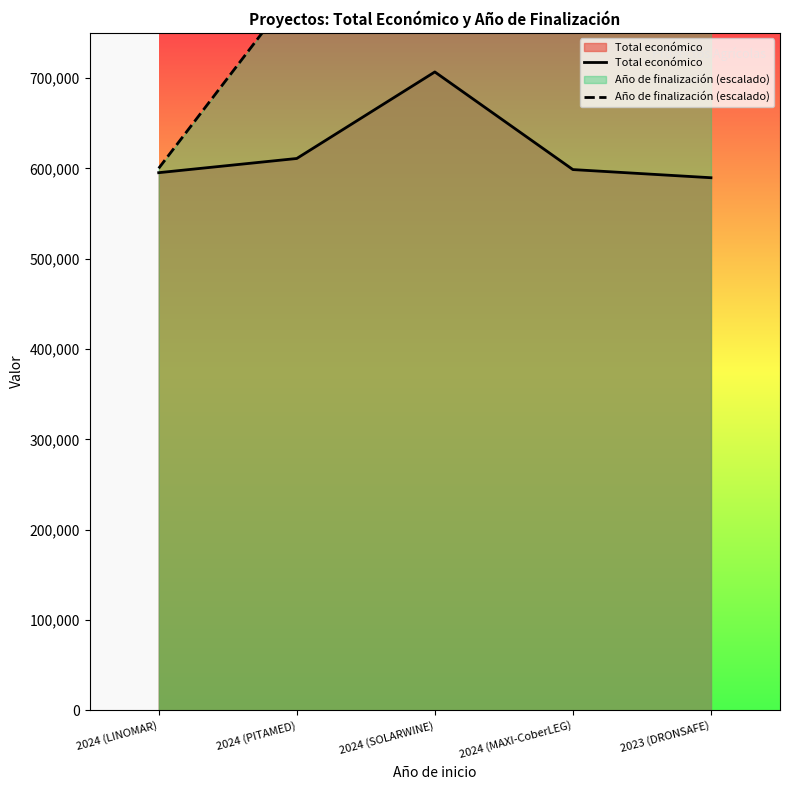

Reading right to left, list all the values displayed in this chart.

Total económico: 2023 (DRONSAFE)=589584	2024 (MAXI-CoberLEG)=598609	2024 (SOLARWINE)=706697	2024 (PITAMED)=610889	2024 (LINOMAR)=595173
Año de finalización (escalado): 2023 (DRONSAFE)=800000	2024 (MAXI-CoberLEG)=800000	2024 (SOLARWINE)=800000	2024 (PITAMED)=800000	2024 (LINOMAR)=600000